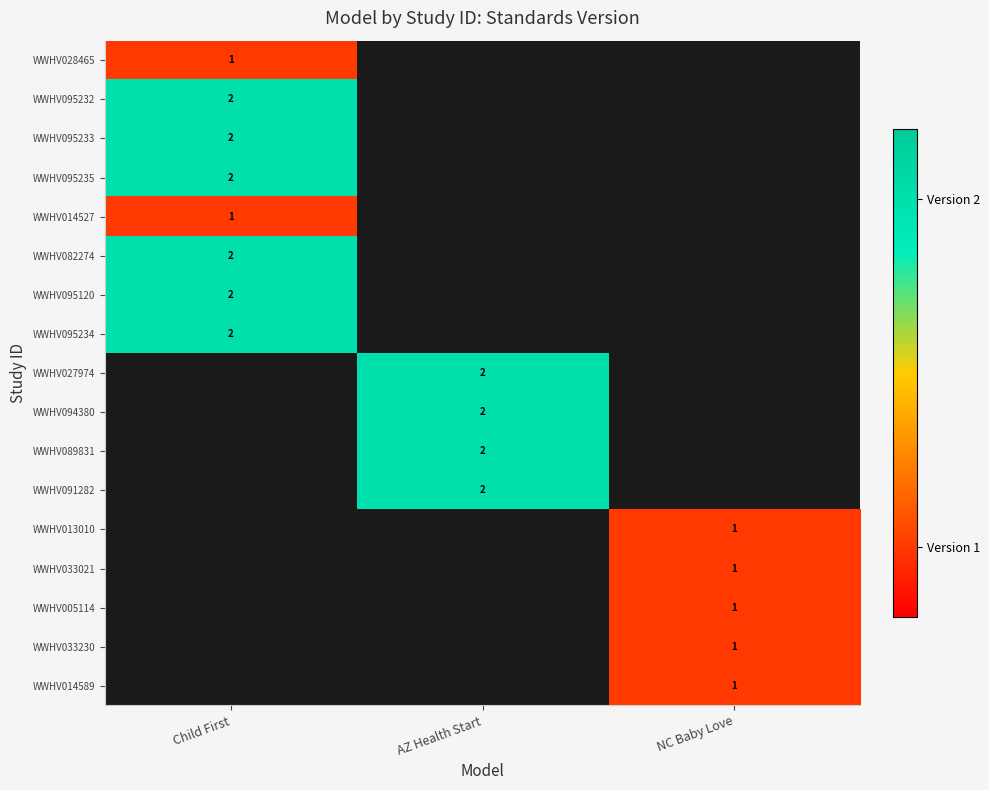

How many categories are shown in the chart?

3